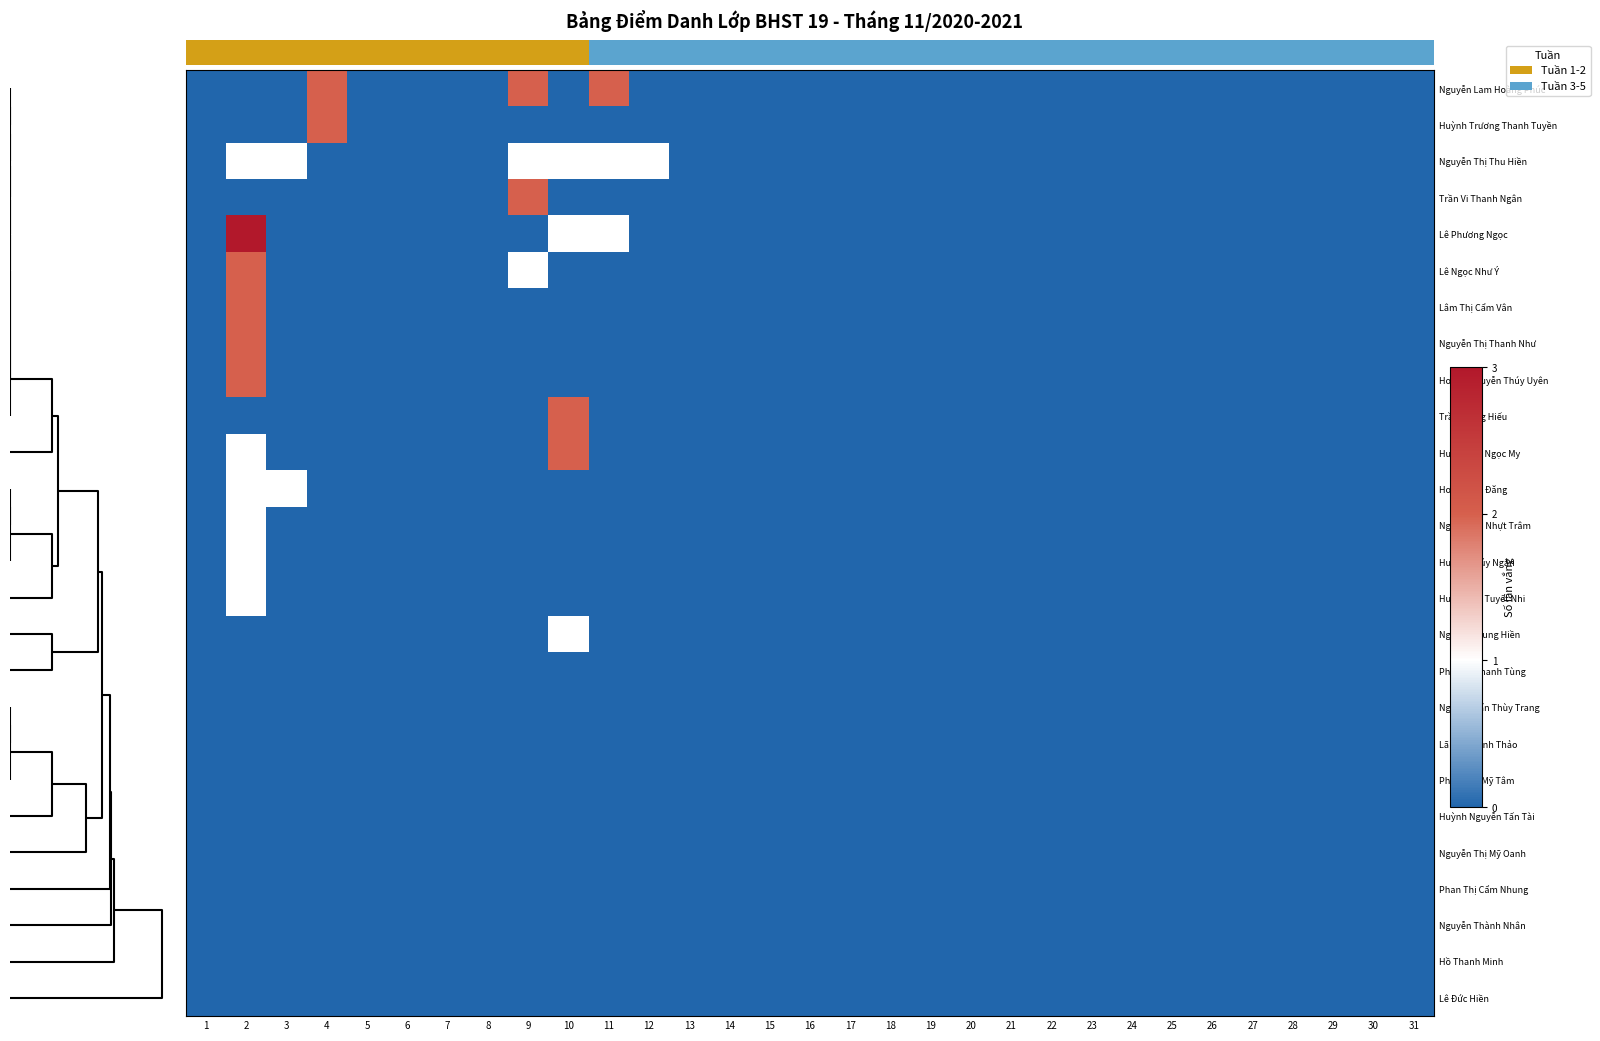

The value of Trần Trung Hiếu at 19 is -1. True or false?

False